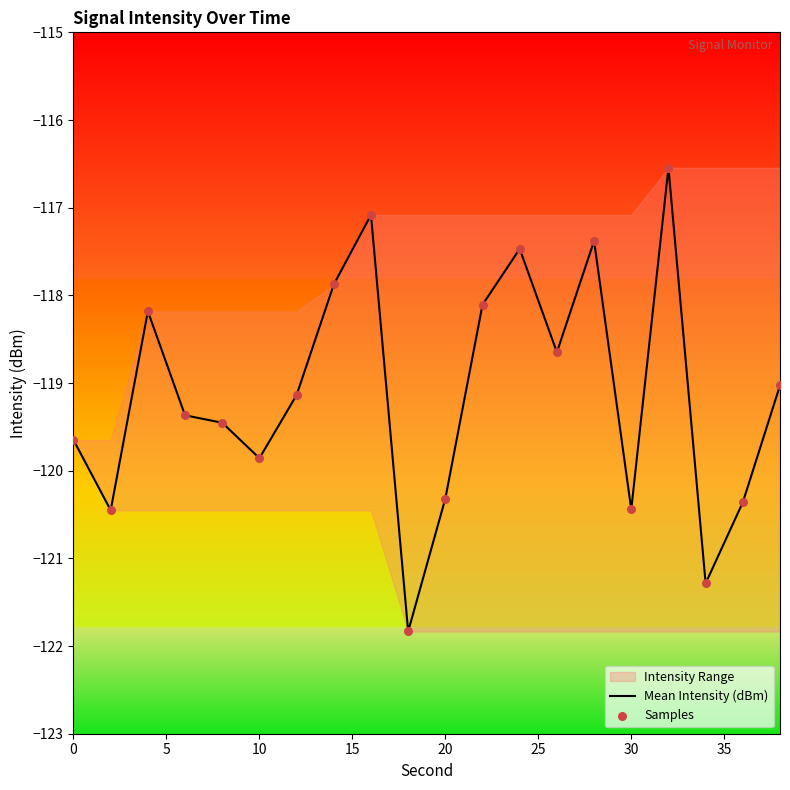

At how many categories does at least one series exceed -121?

18